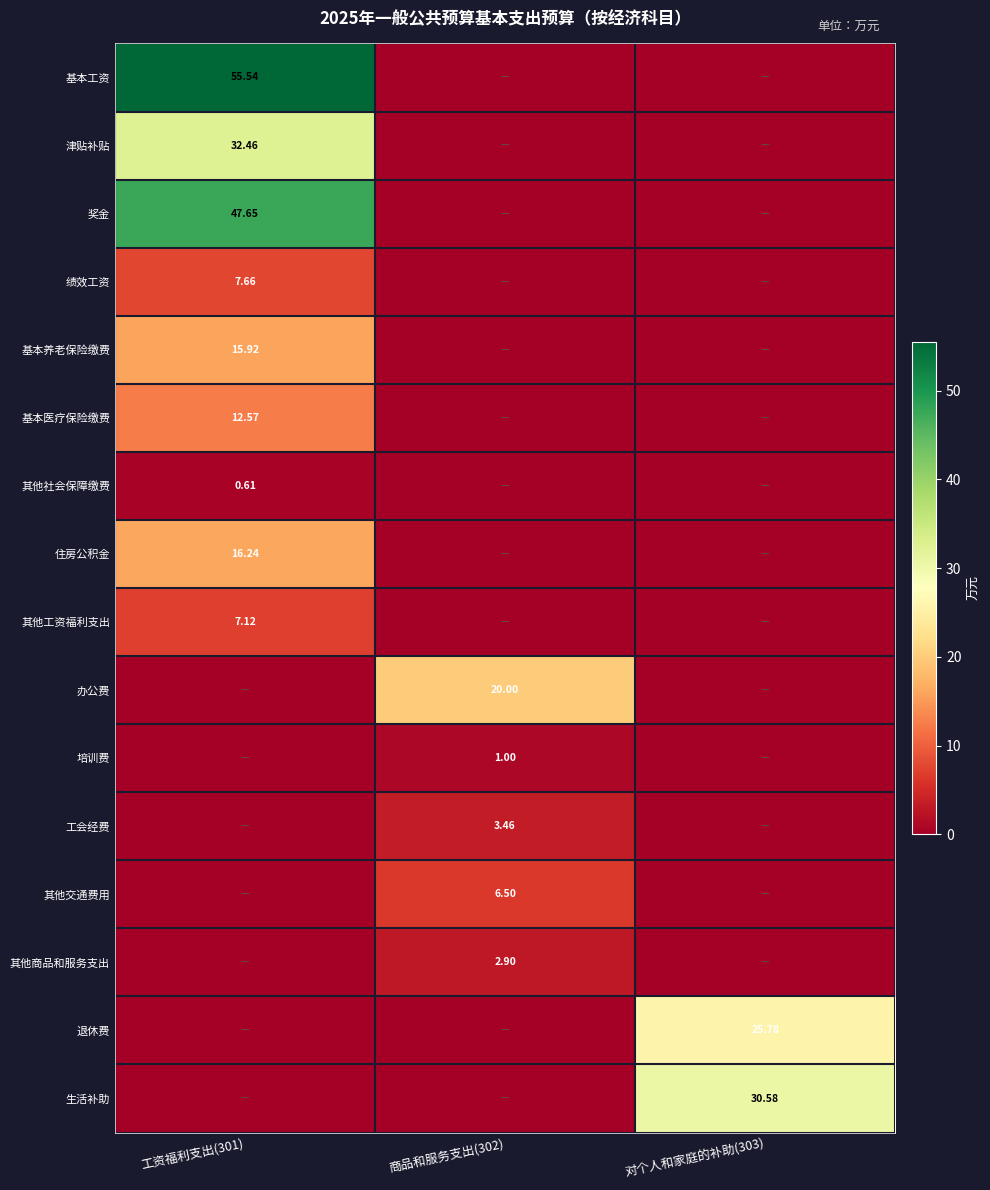

What is the greatest value displayed?

55.5